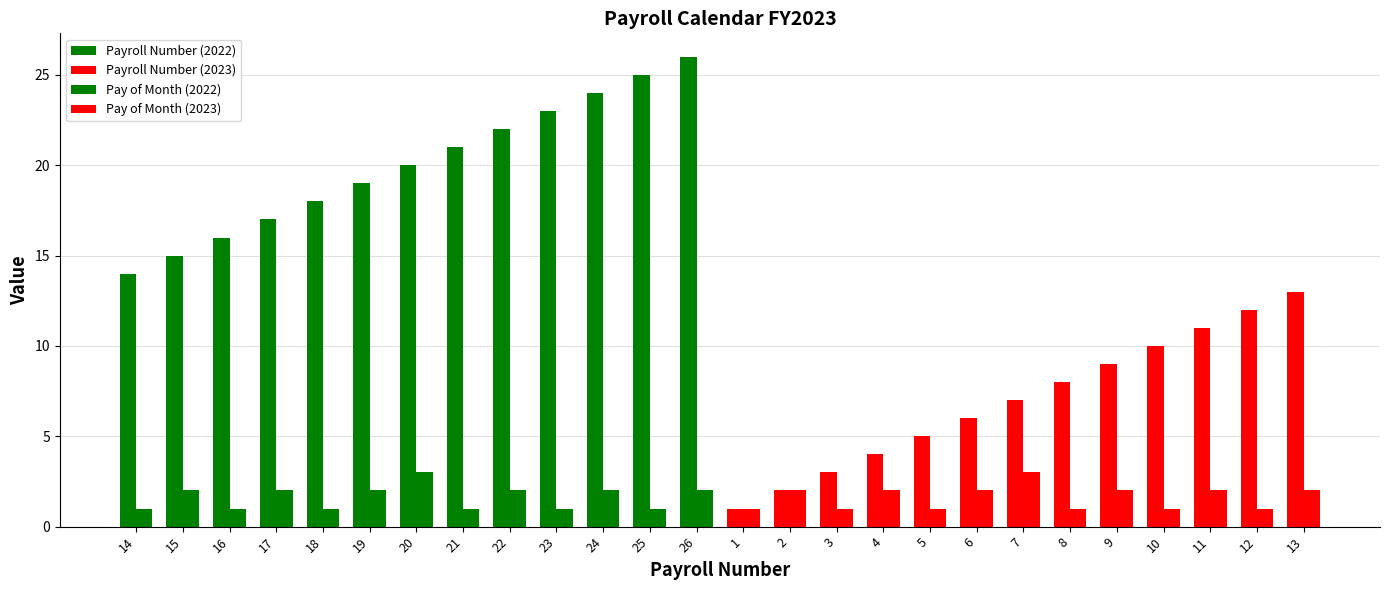

Between 17 and 24, which series saw the biggest shift?

Payroll Number (2022)